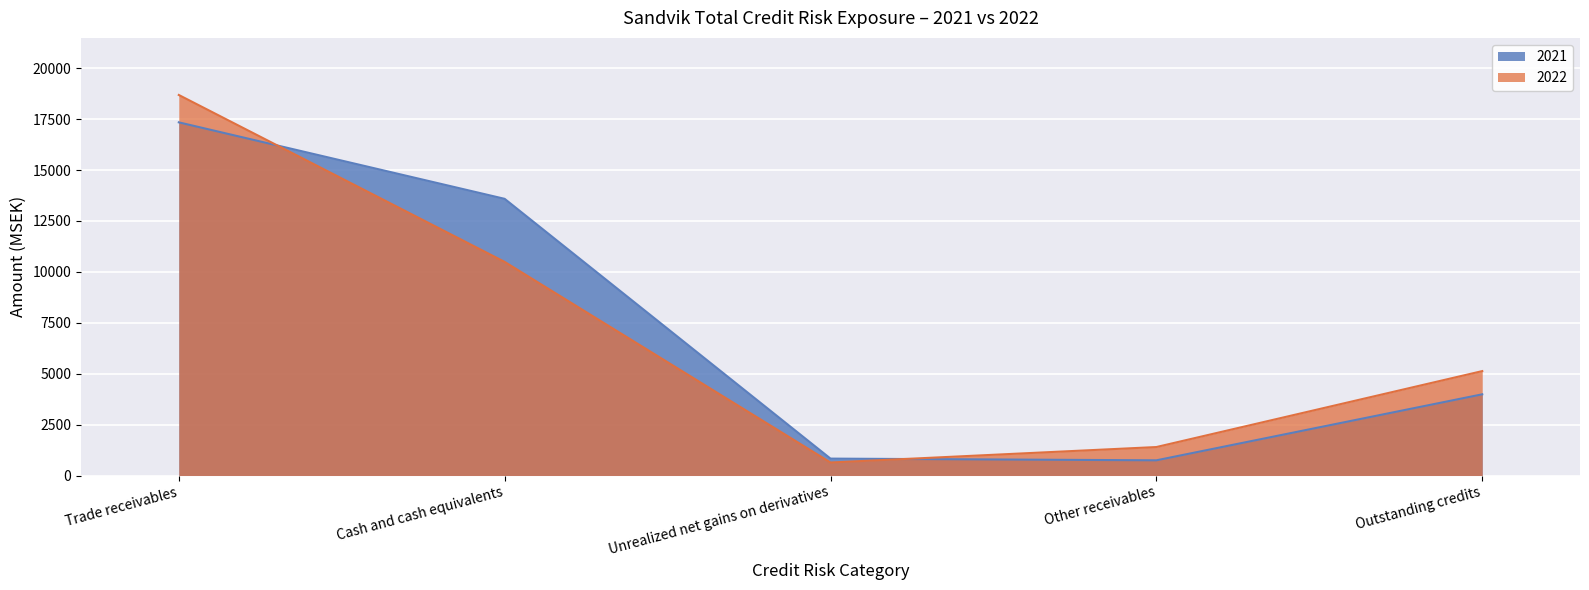

In 2022, how many points are lower than both neighbors (excluding endpoints)?

1